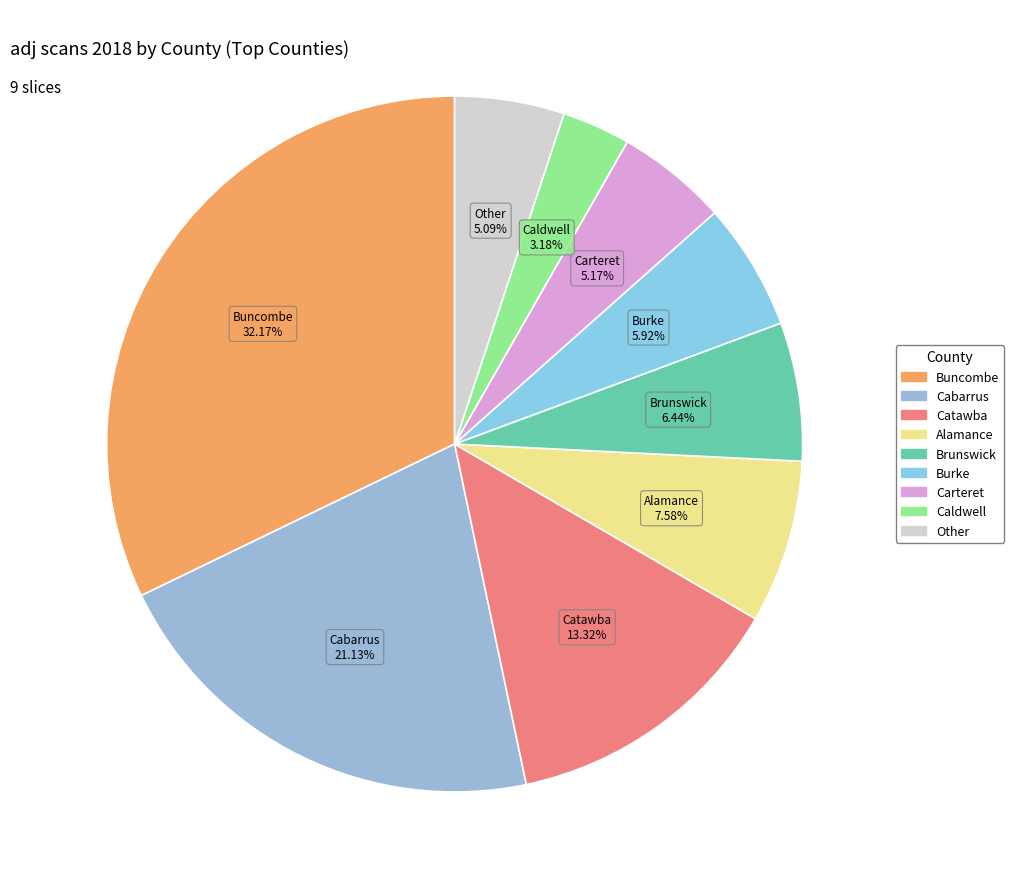

How many segments does this pie chart have?

9